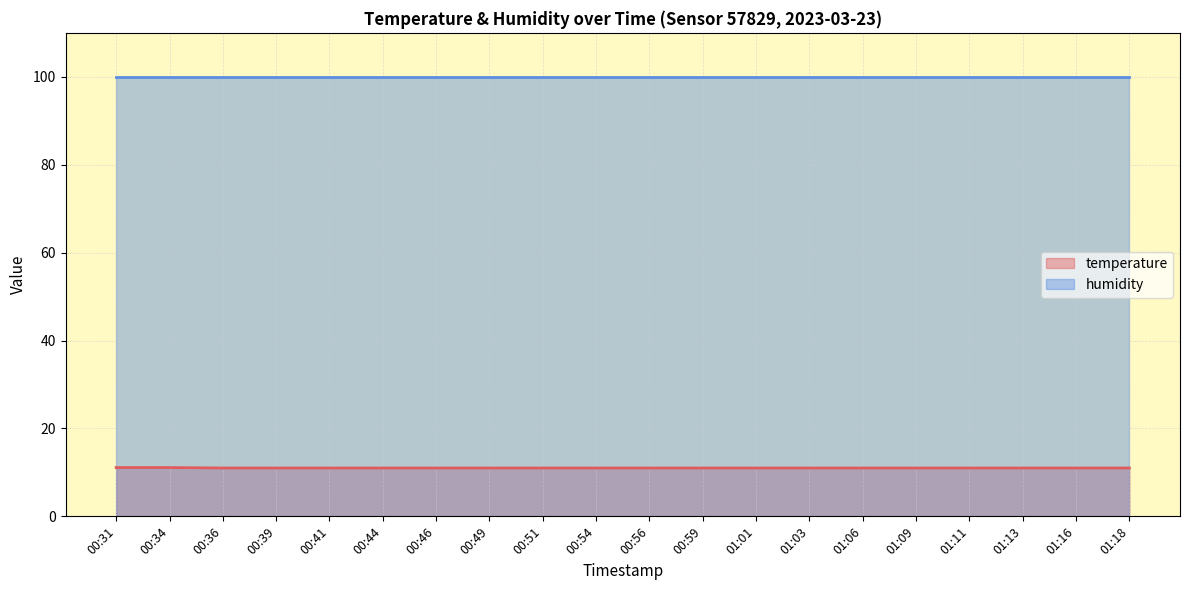

Where is the data nearest to the value 11?

00:36